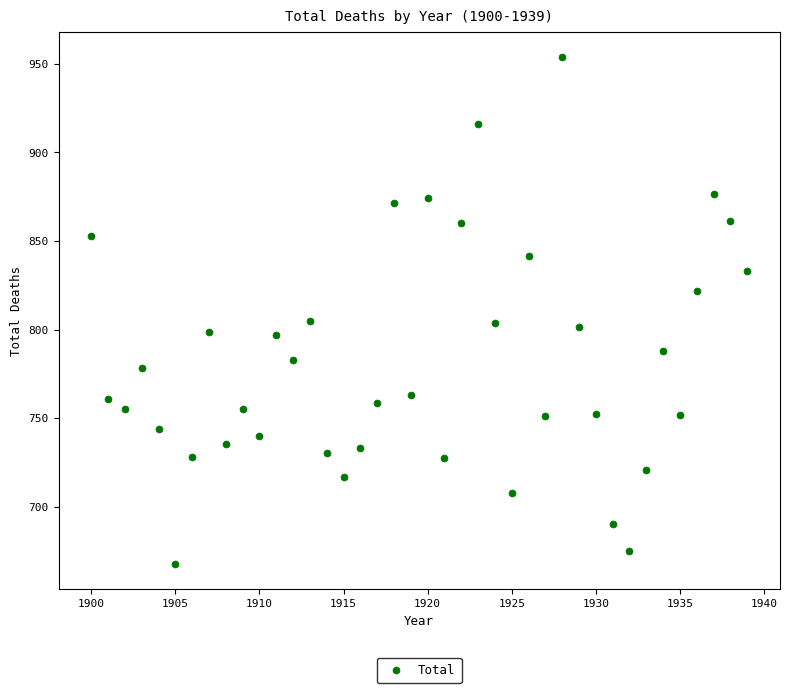

What is the range of X values (max minus min)?

39.0